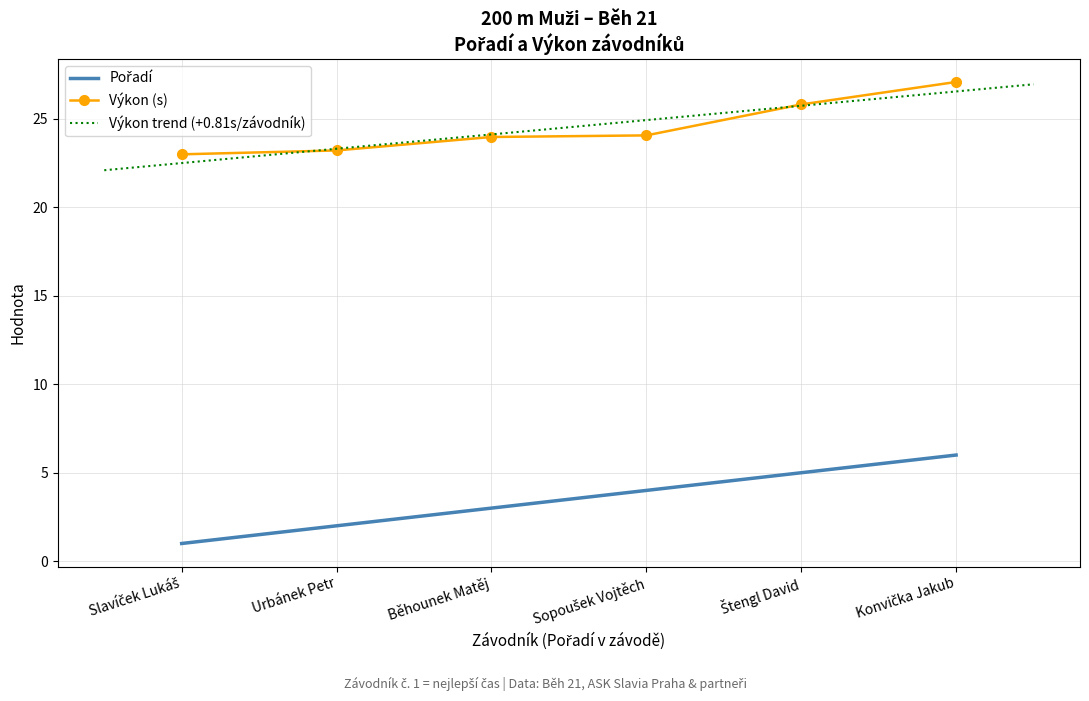

At which label does Pořadí first exceed 4?

Štengl David